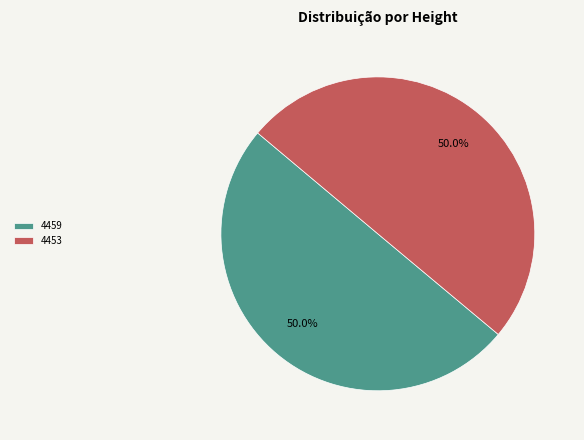

What is the total percentage of 4453 and 4459?

100.0%